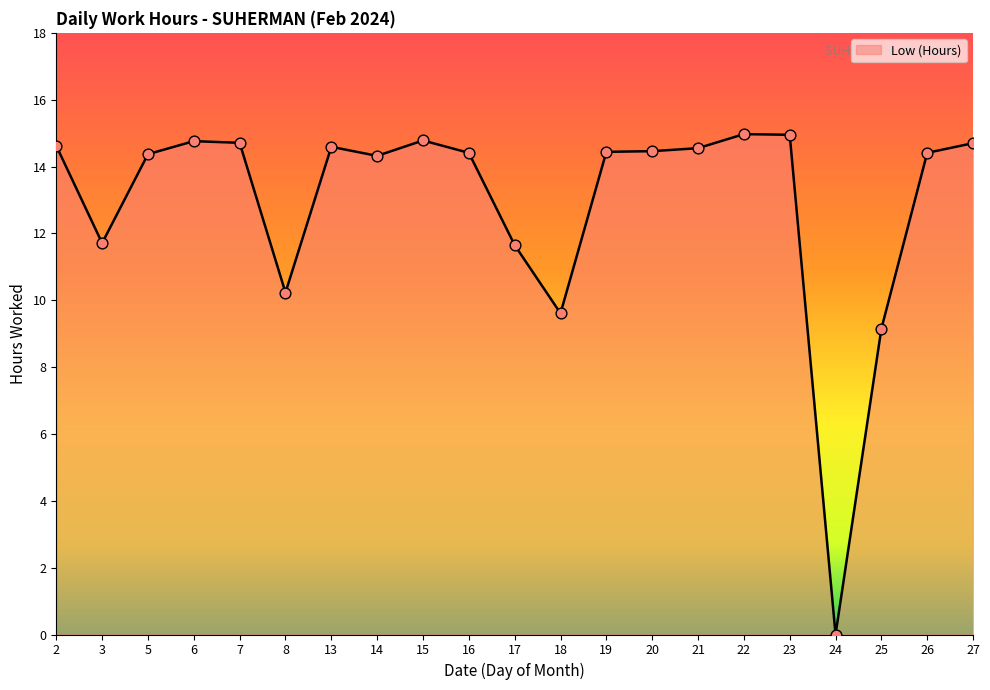

Approximately how many times larger is the value at 18 compared to 7?

0.7